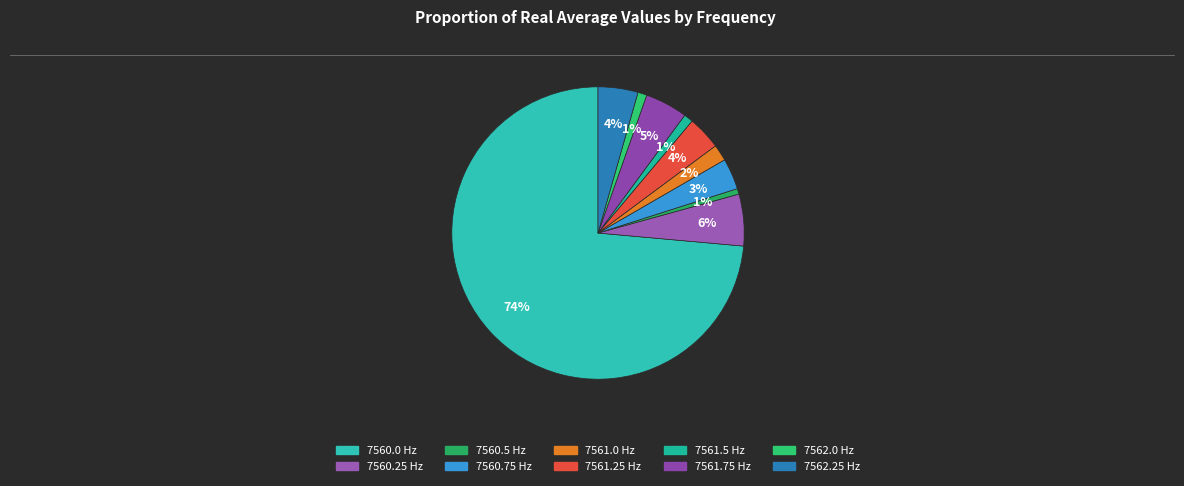

How many slices are in this pie chart?

10